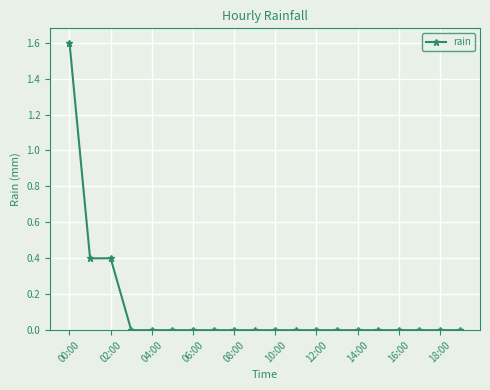

Reading left to right, what are all the values shown in this chart?

1.6	0.4	0.4	0.0	0.0	0.0	0.0	0.0	0.0	0.0	0.0	0.0	0.0	0.0	0.0	0.0	0.0	0.0	0.0	0.0